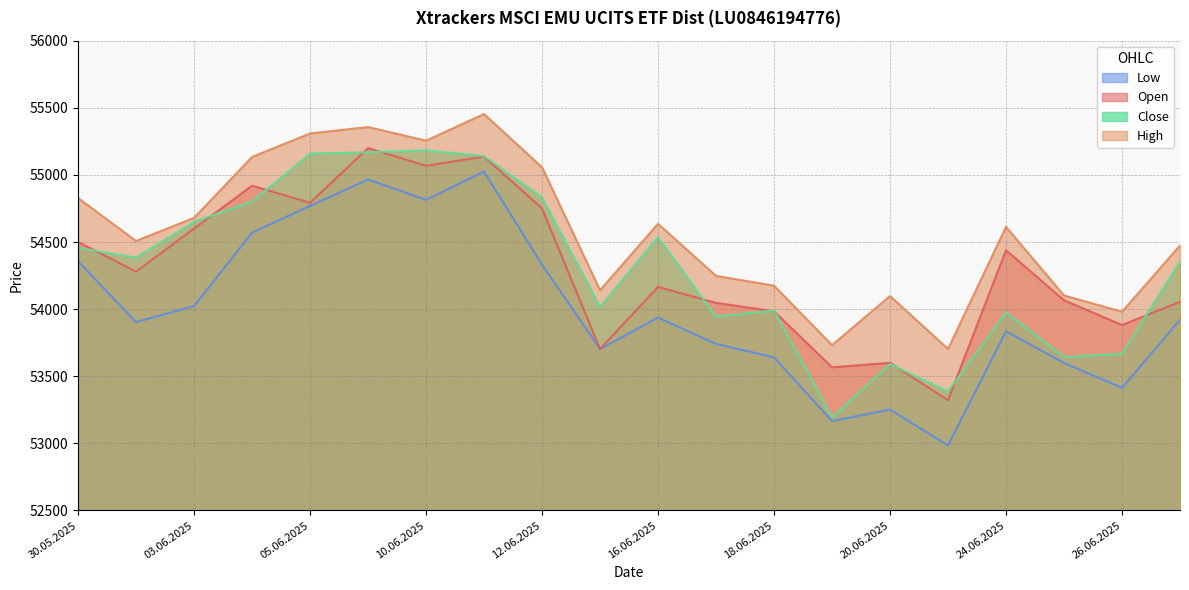

Where is High nearest to the value 54579?

24.06.2025